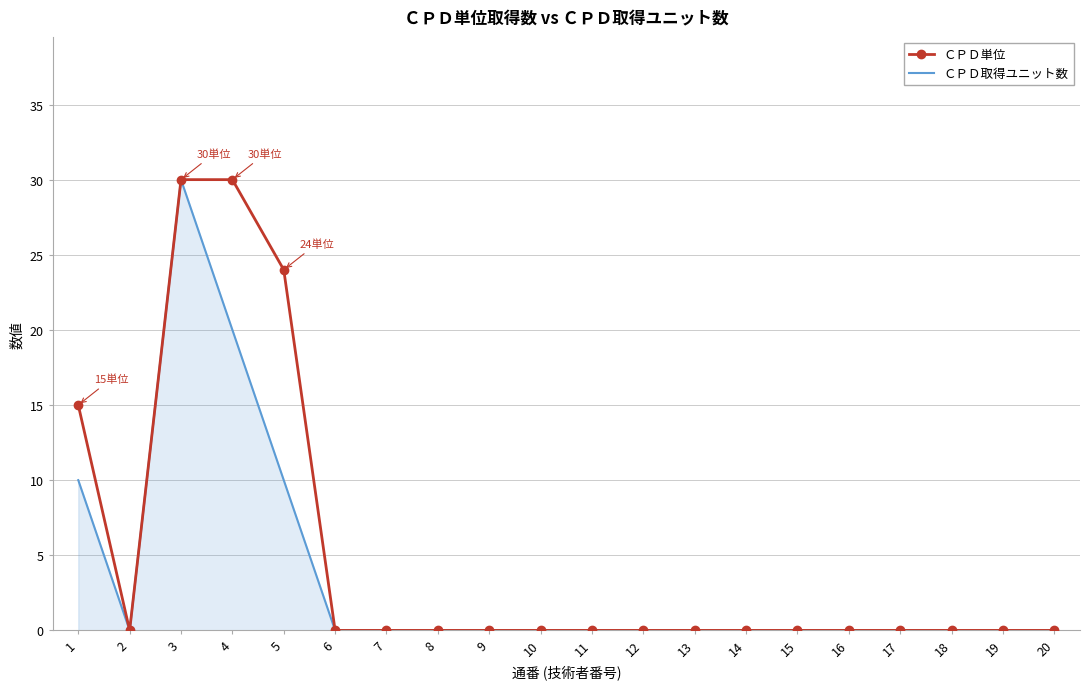

Which series changed the most between 3 and 4?

ＣＰＤ取得ユニット数